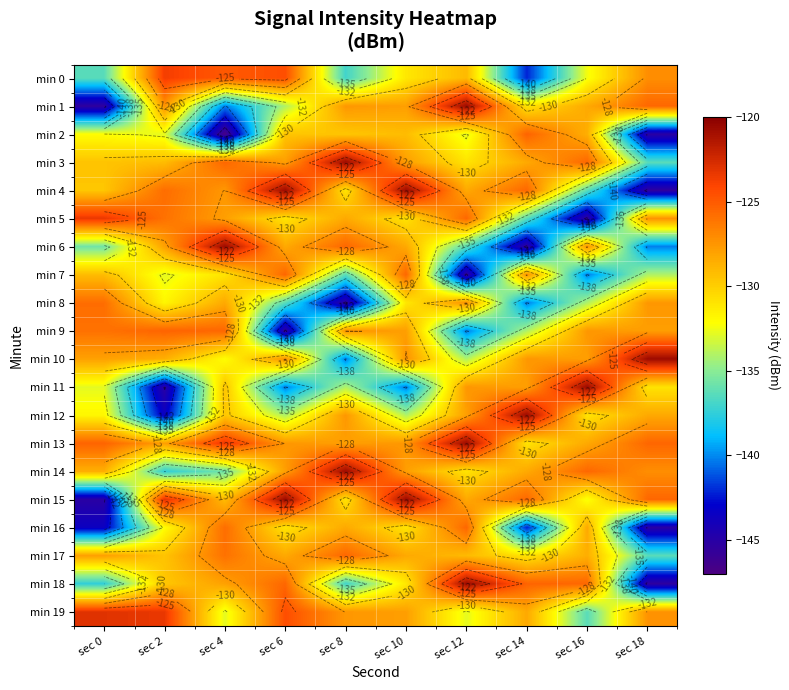

What is the sum of the min 9 values at sec 0 and sec 4?

-251.5